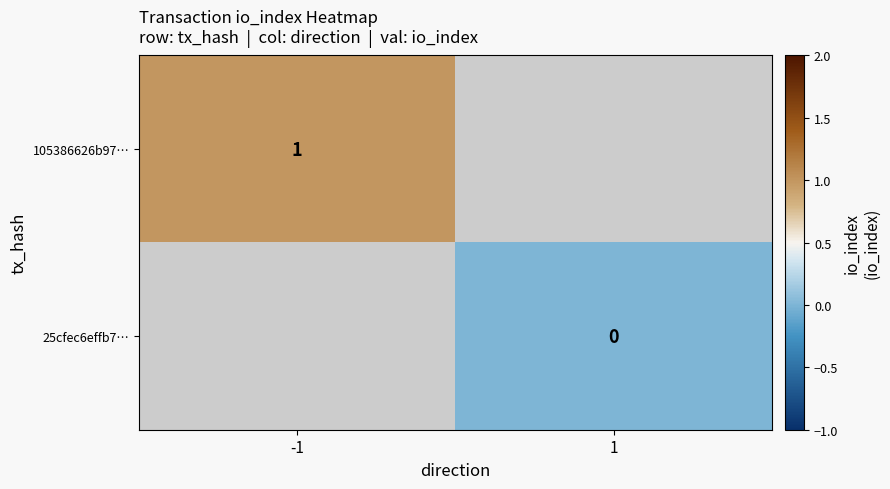

Is the value of 105386626b97… at -1 greater than the value of 25cfec6effb7… at 1?

Yes